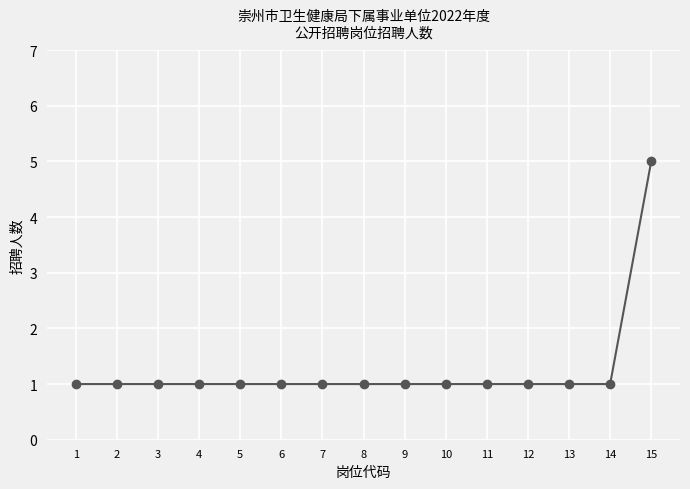

What is the value of the 11th point from the left?

1